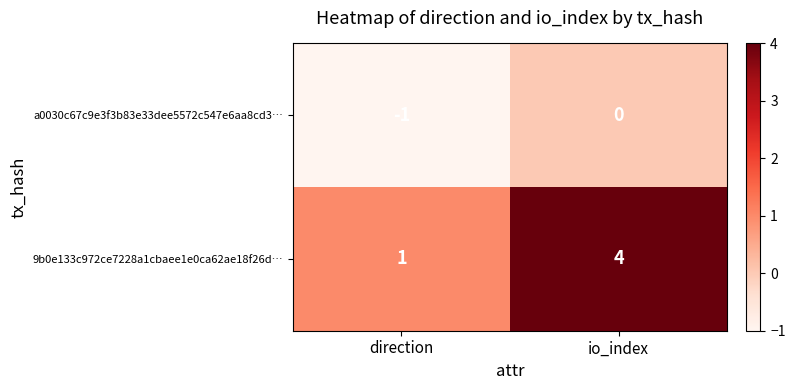

Reading left to right, transcribe all the data shown in this chart.

a0030c67c9e3f3b83e33dee5572c547e6aa8cd3…: -1	0
9b0e133c972ce7228a1cbaee1e0ca62ae18f26d…: 1	4